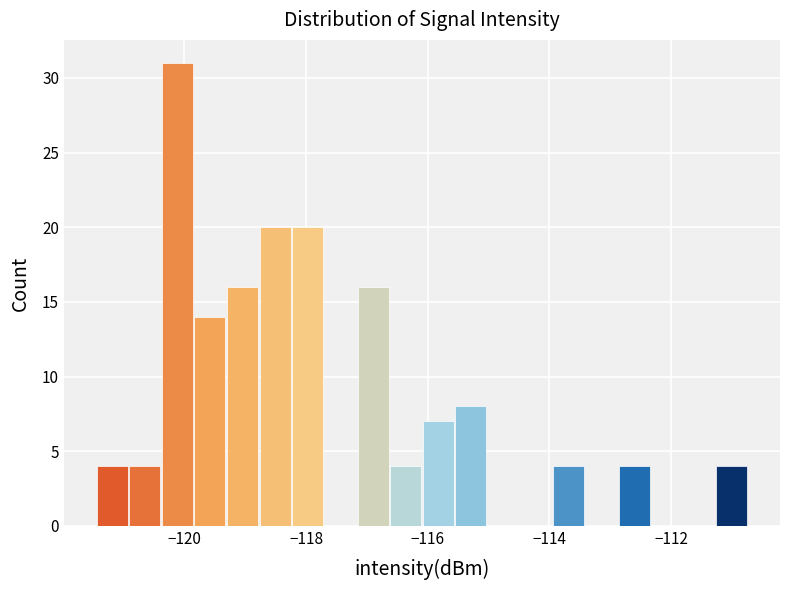

Read against the x-axis, roughly where is the centre of the tallest bar?

-120.2